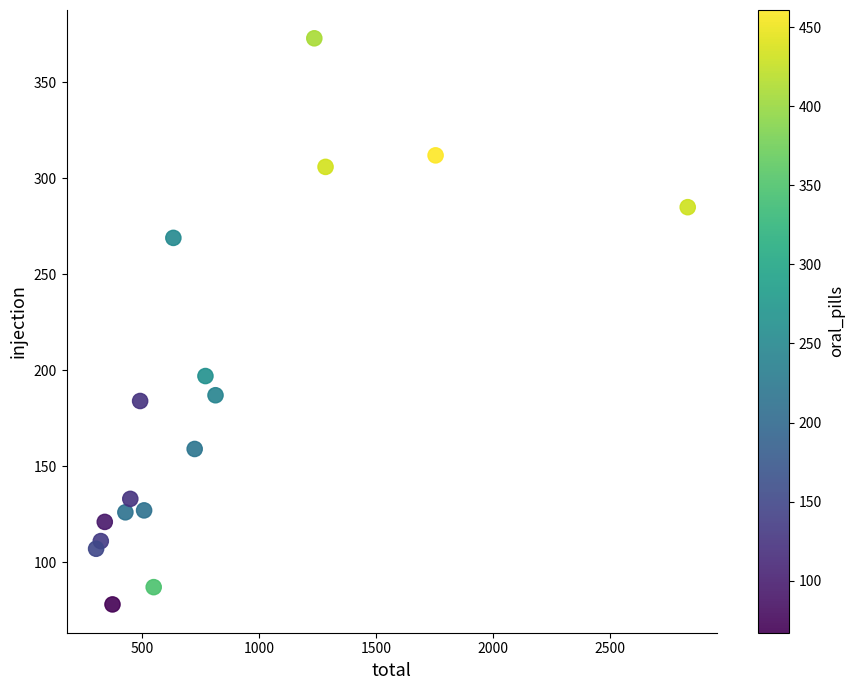

What is the range of Y values (max minus min)?

295